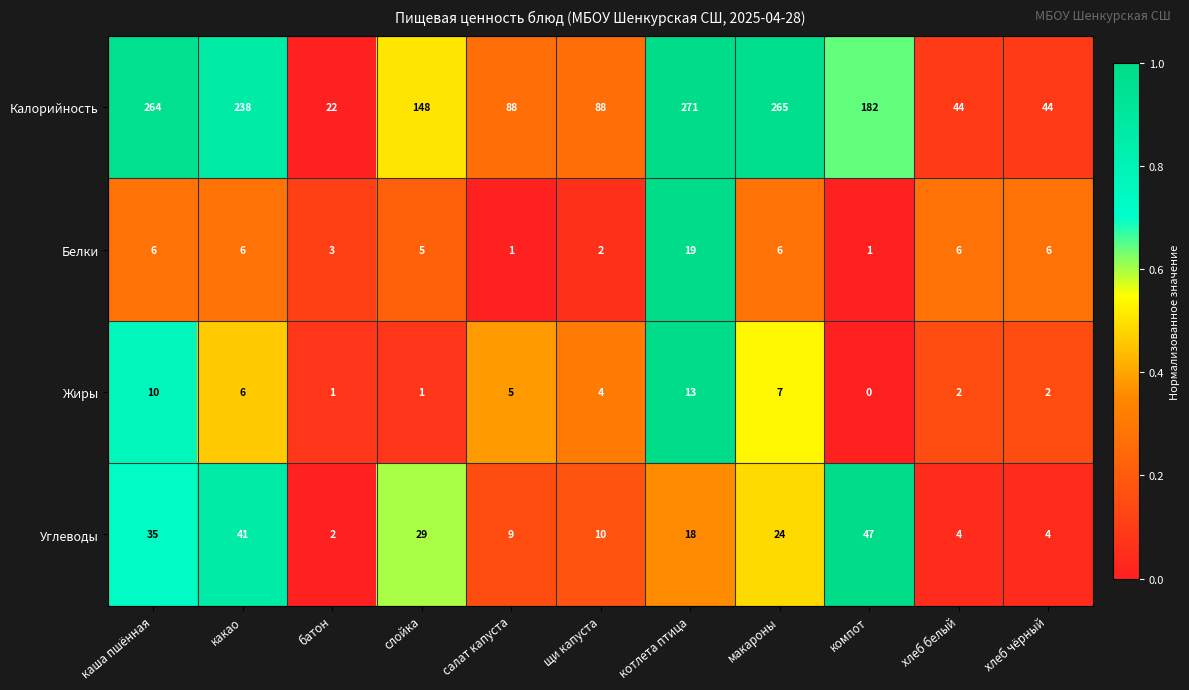

What is the approximate value of Углеводы at салат капуста, to the nearest 10?

10